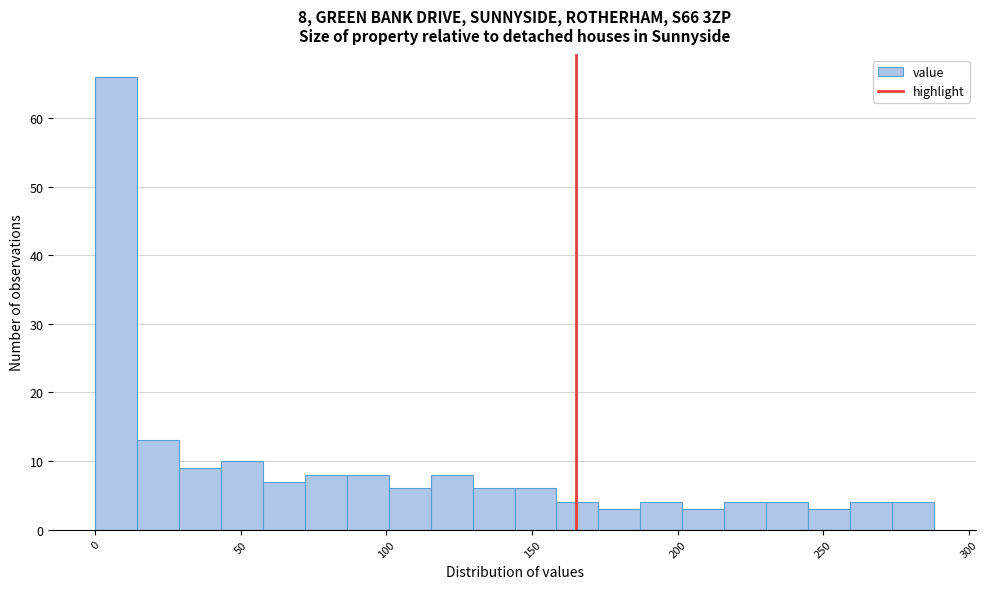

Around what value on the x-axis is the tallest bar? Give the approximate position of its centre, as read against the axis.

5